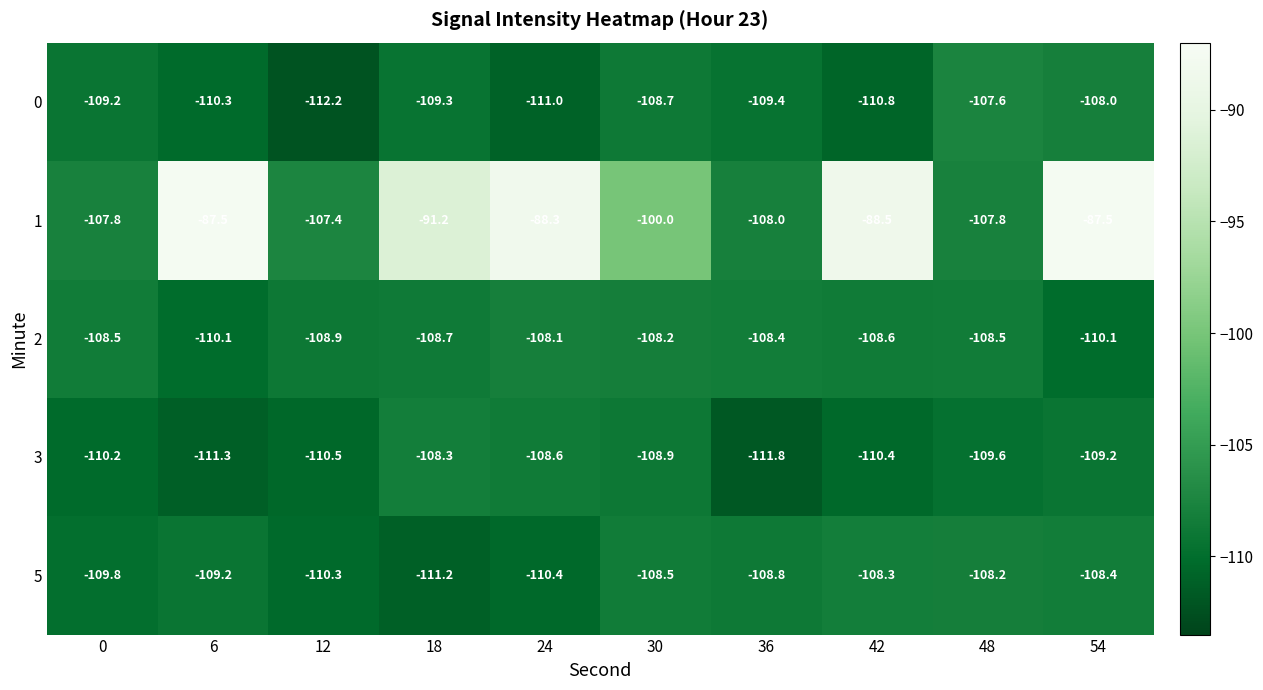

At how many categories does at least one series exceed -109?

10